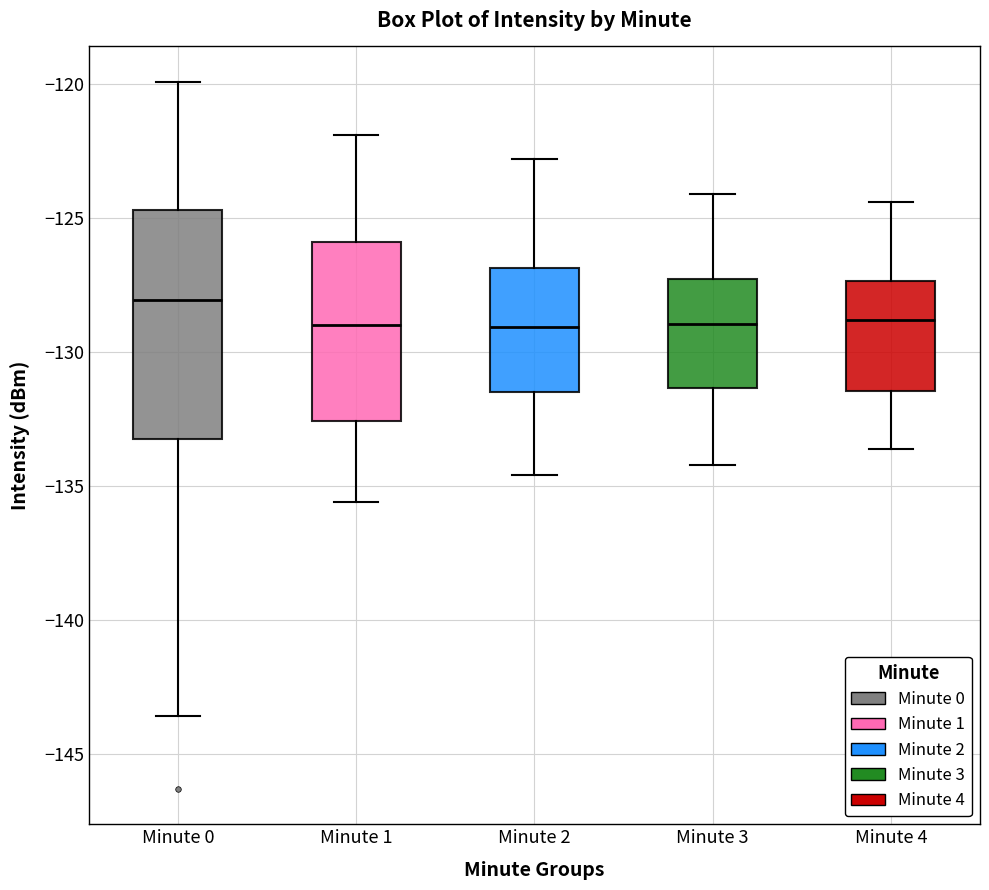

Reading left to right, read every box against the y-axis: the position of its median line, the range the box covers, and the ends of its whiskers. The values are not printed on the chart, so give them approximately, as read against the axis.

Minute 0: median -128.0, box -133.0 to -124.5, whiskers -143.5 to -120.0
Minute 1: median -129.0, box -132.5 to -126.0, whiskers -135.5 to -122.0
Minute 2: median -129.0, box -131.5 to -127.0, whiskers -134.5 to -123.0
Minute 3: median -129.0, box -131.5 to -127.0, whiskers -134.0 to -124.0
Minute 4: median -129.0, box -131.5 to -127.5, whiskers -133.5 to -124.5